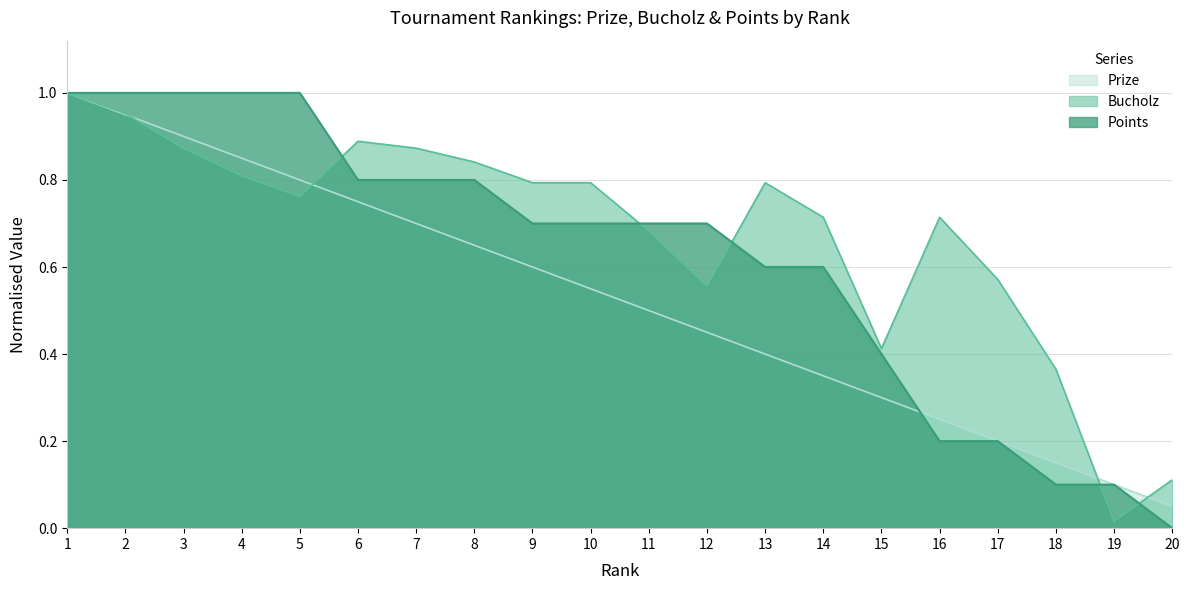

At which label is Prize closest to 0?

20